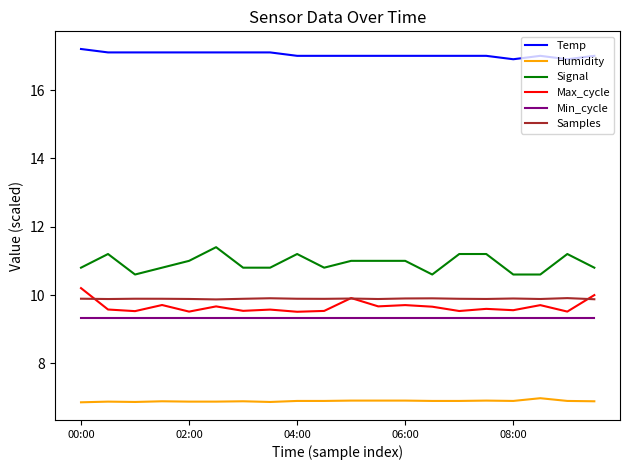

True or false: Humidity and Temp cross at least once.

False